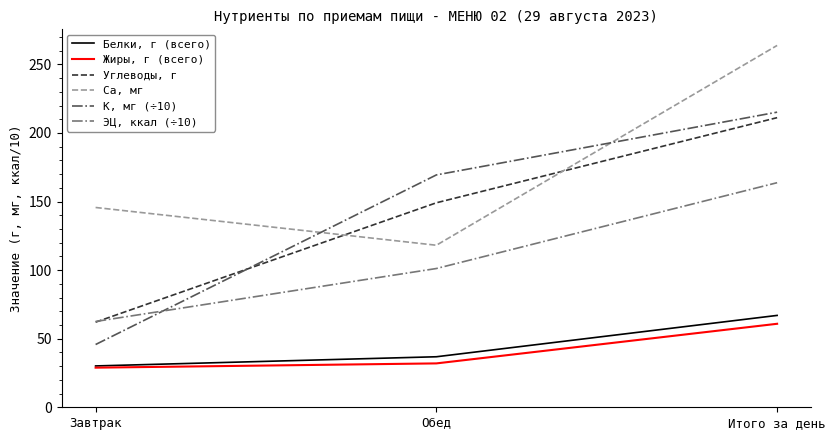

Read the ЭЦ, ккал (÷10) value at Обед.

101.2